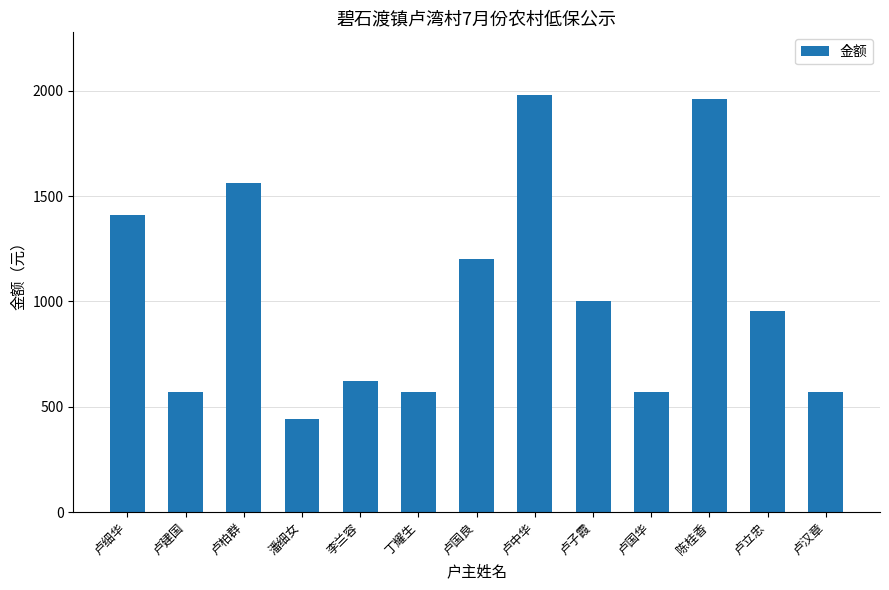

The value at 卢国良 is 1200. True or false?

True